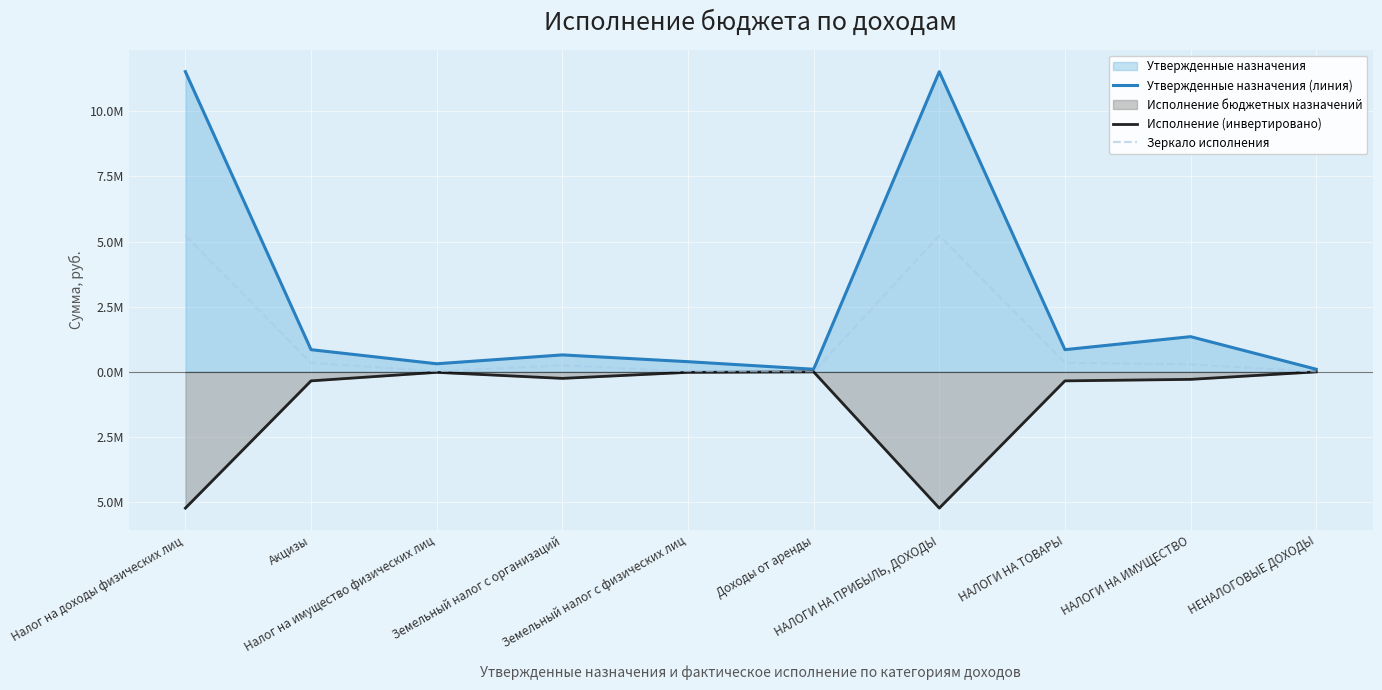

Reading left to right, transcribe all the data shown in this chart.

Утвержденные назначения (линия): 11516120.0	850755.6	310000.0	650000.0	390000.0	100000.0	11516120.0	850755.6	1350000.0	100000.0
Исполнение (инвертировано): -5227988.7	-345971.6	-19335.6	-250458.8	-18533.5	-486.4	-5227988.7	-345971.6	-288327.8	-486.4
Зеркало исполнения: 5227988.7	345971.6	19335.6	250458.8	18533.5	486.4	5227988.7	345971.6	288327.8	486.4